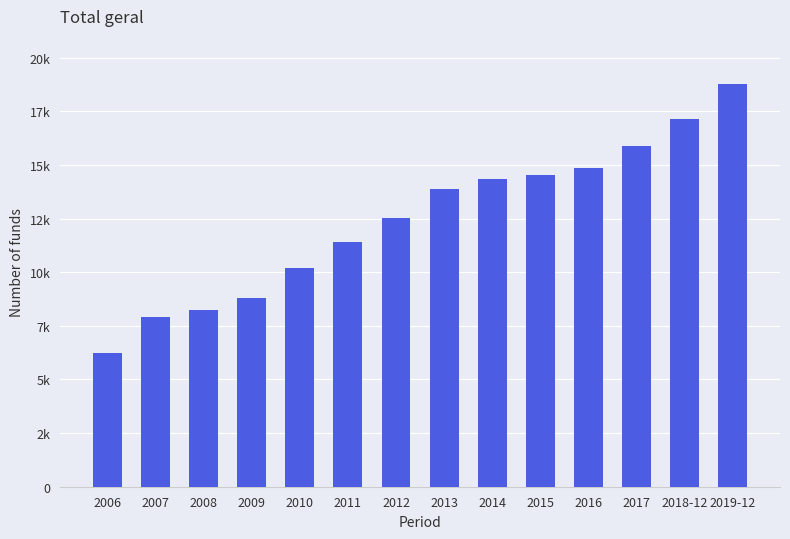

What is the difference between the maximum and minimum values?

12553